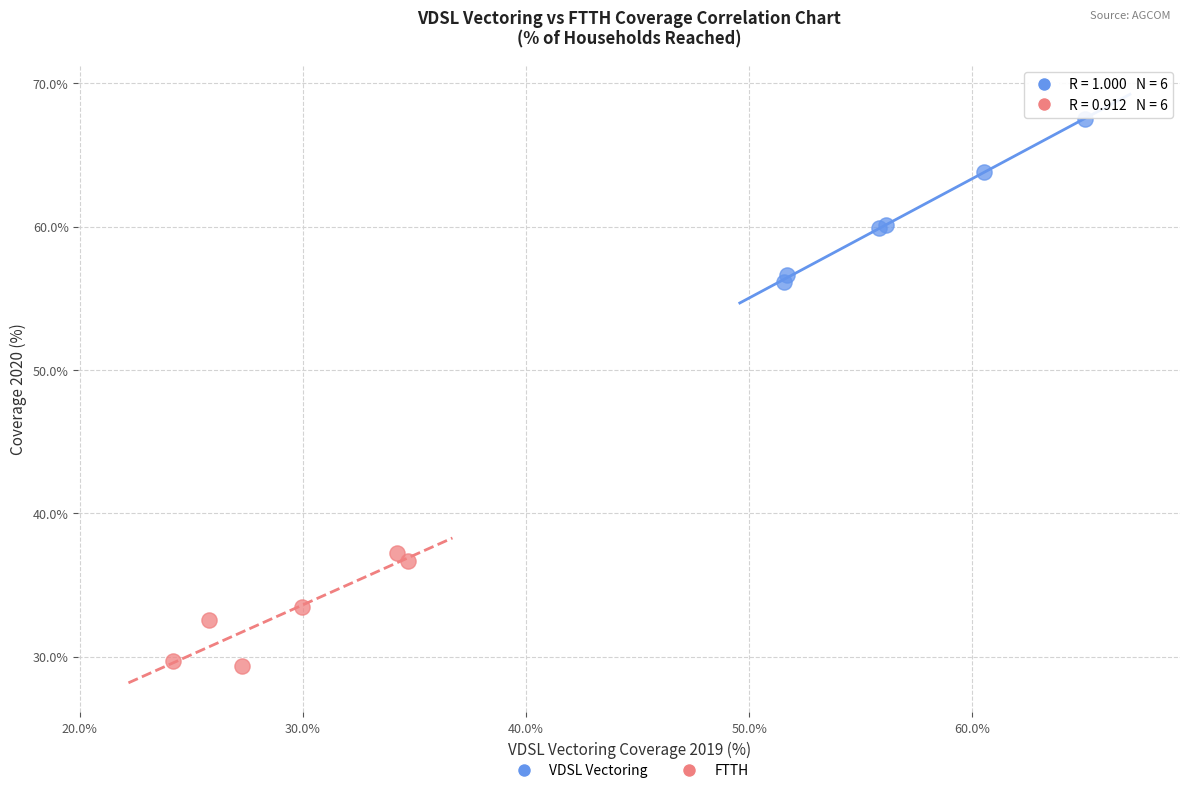

Which series contains the highest Y value?

VDSL Vectoring